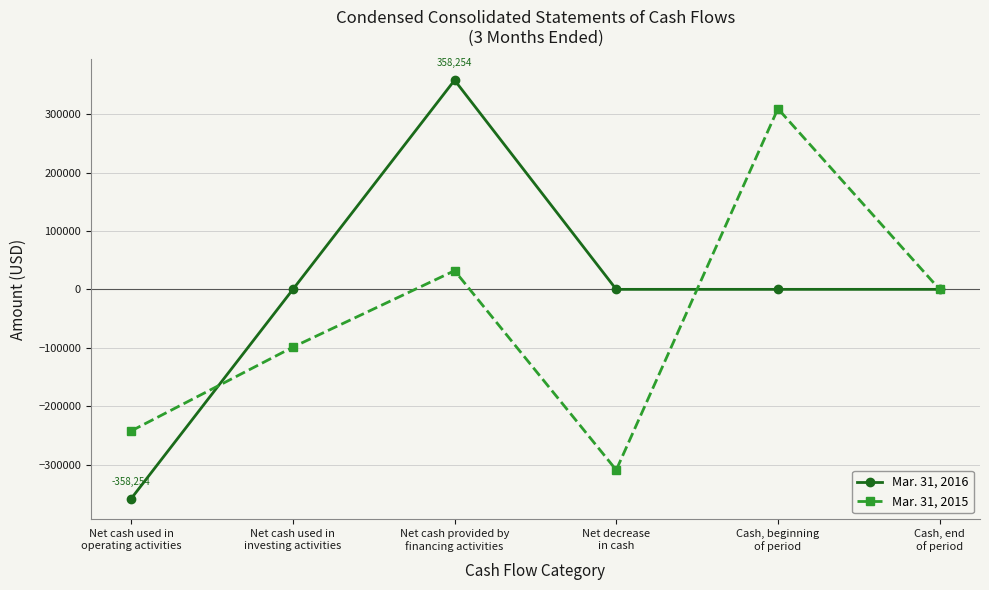

Which series has the widest spread of values?

Mar. 31, 2016